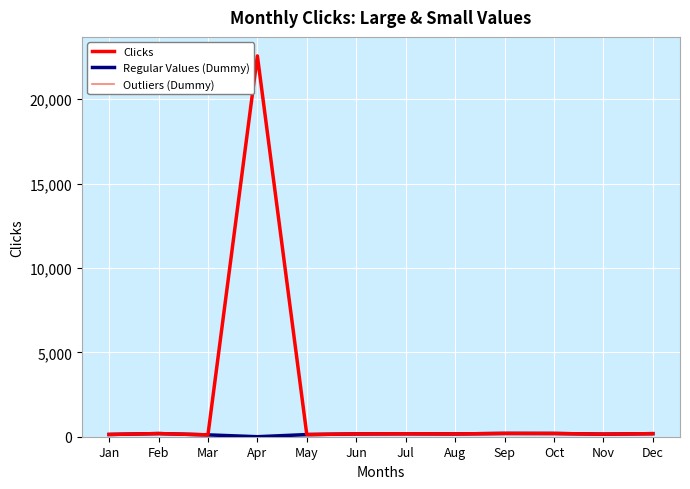

Is the value of Clicks at Apr greater than the value of Regular Values (Dummy) at May?

Yes